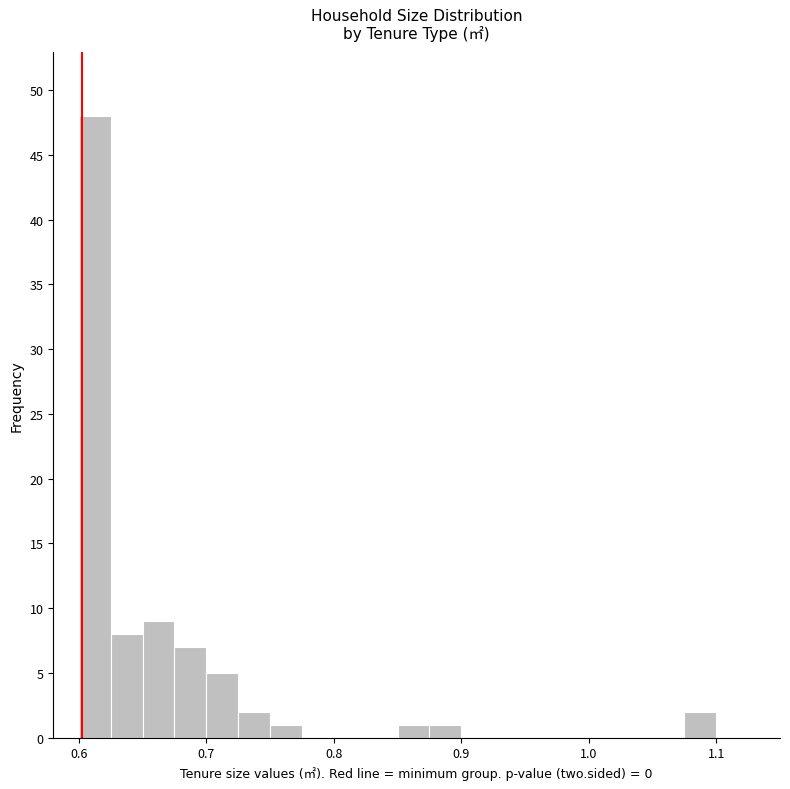

Around what value on the x-axis is the tallest bar? Give the approximate position of its centre, as read against the axis.

0.61